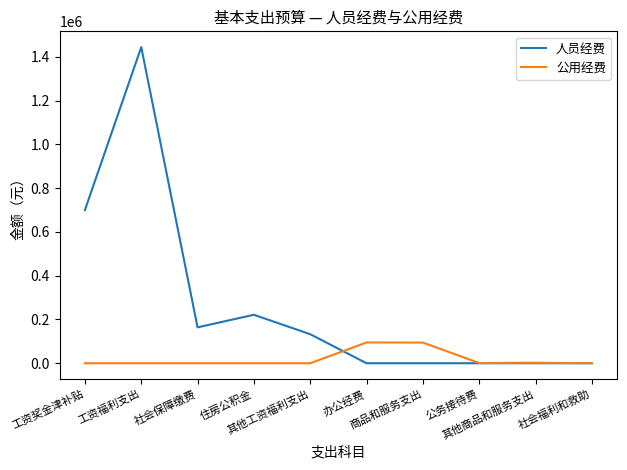

What is the highest value of the 人员经费 series?

1444289.6